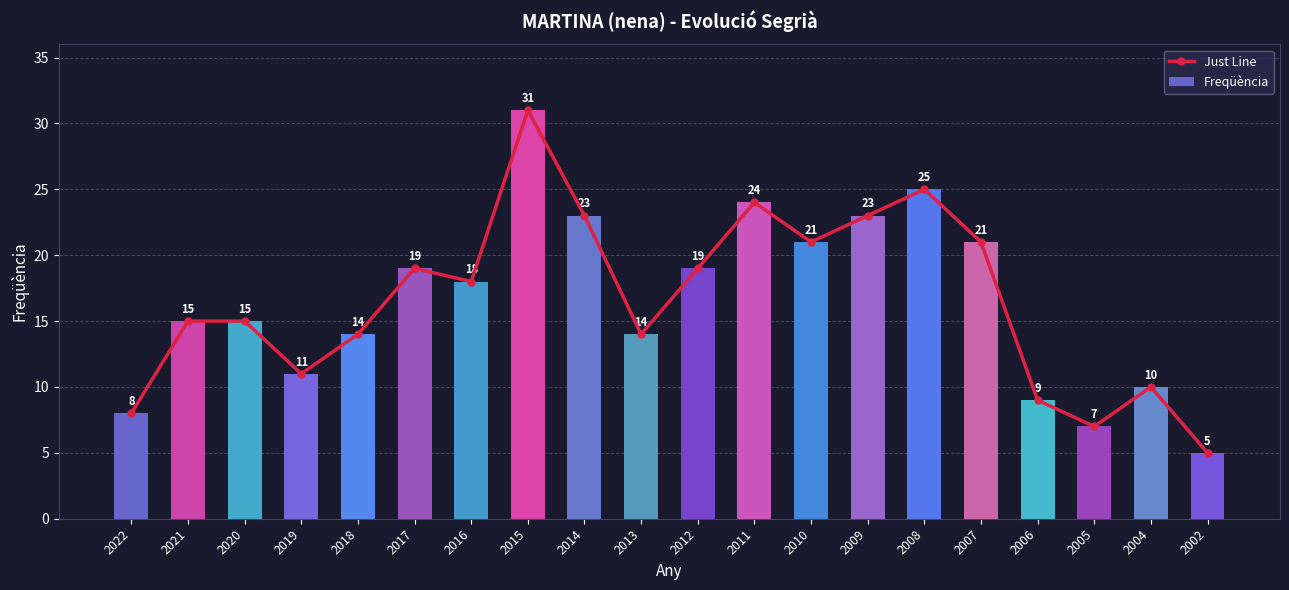

What are all the series names shown in the legend?

Just Line, Freqüència